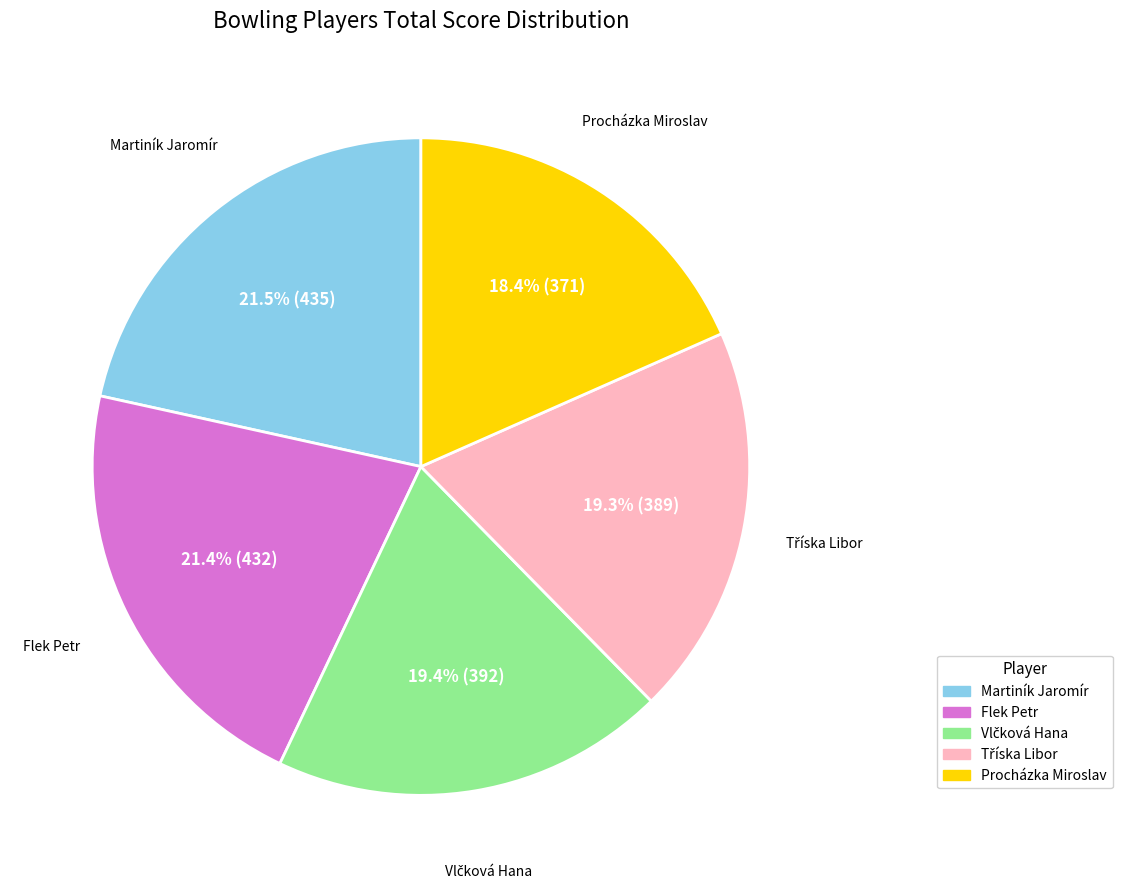

Approximately how many times larger is the value at Flek Petr compared to Procházka Miroslav?

1.2